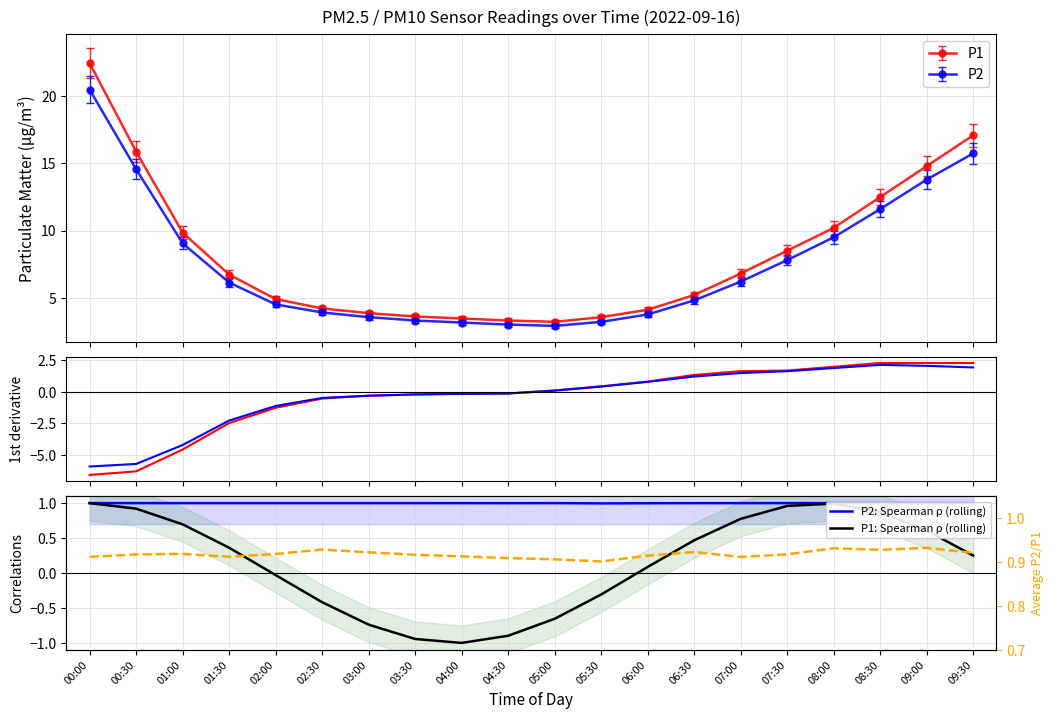

How many lines are shown in the chart?

5